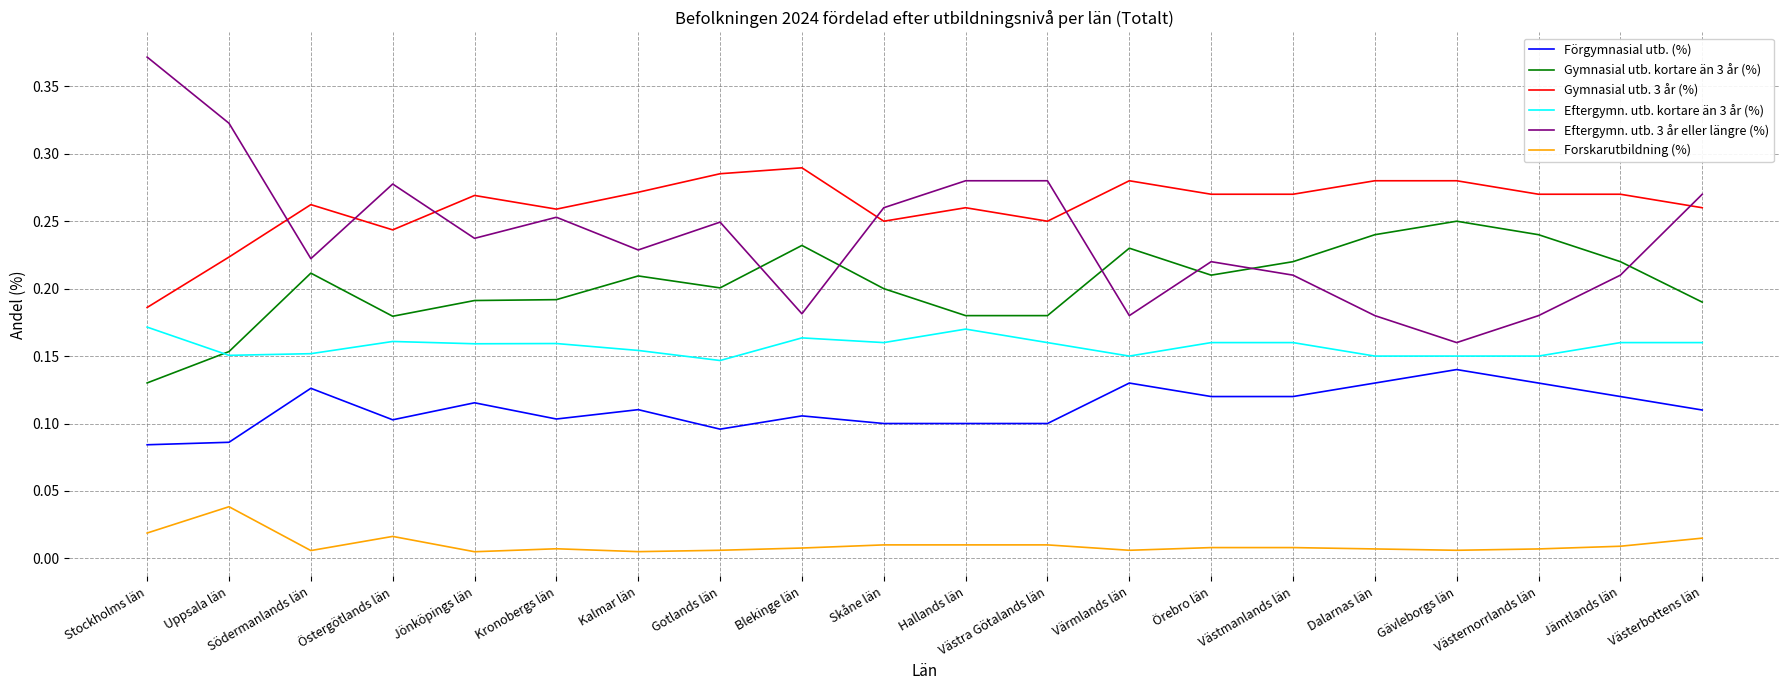

At which category does Gymnasial utb. kortare än 3 år (%) reach its first local peak?

Södermanlands län